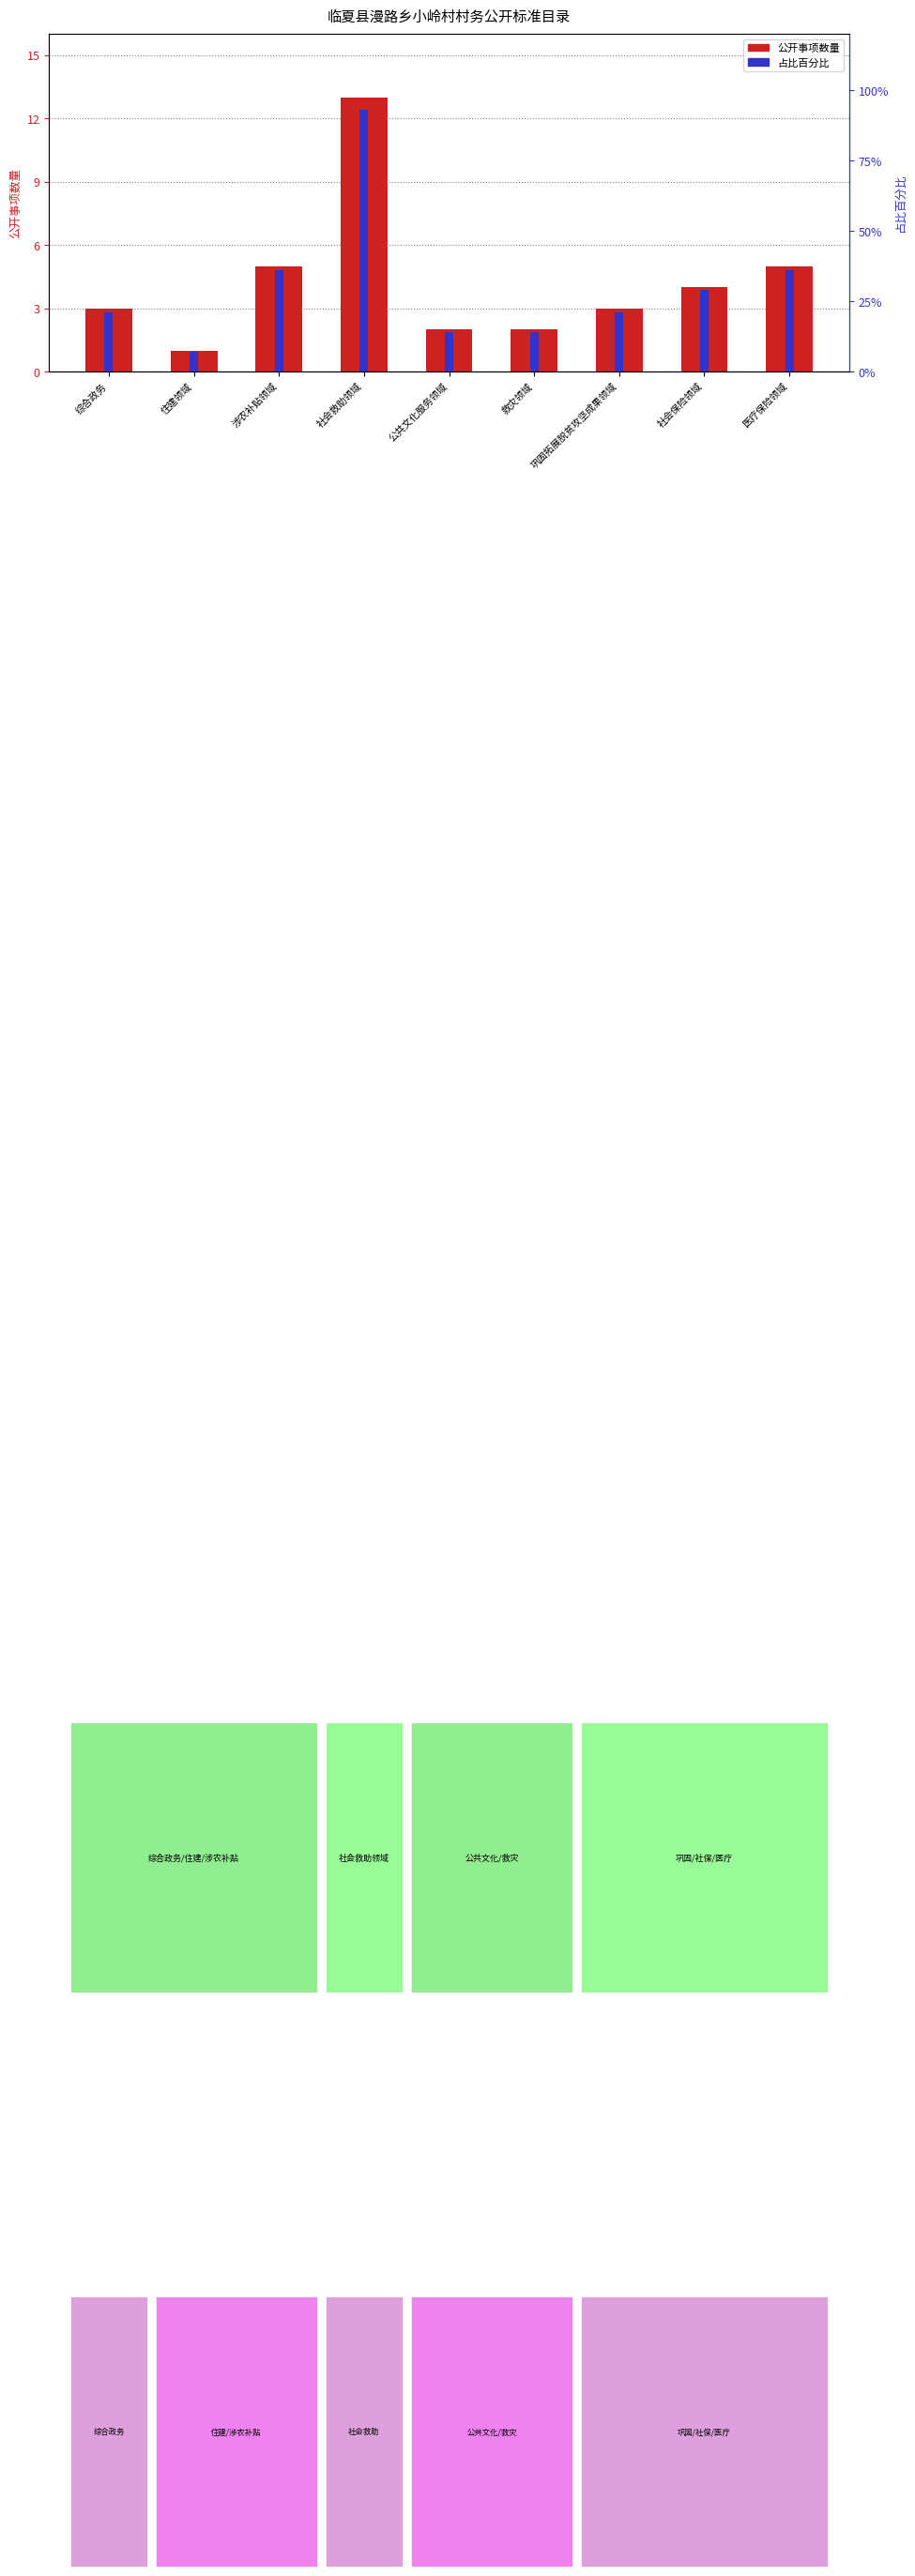

Which series has the largest range (max minus min)?

占比百分比